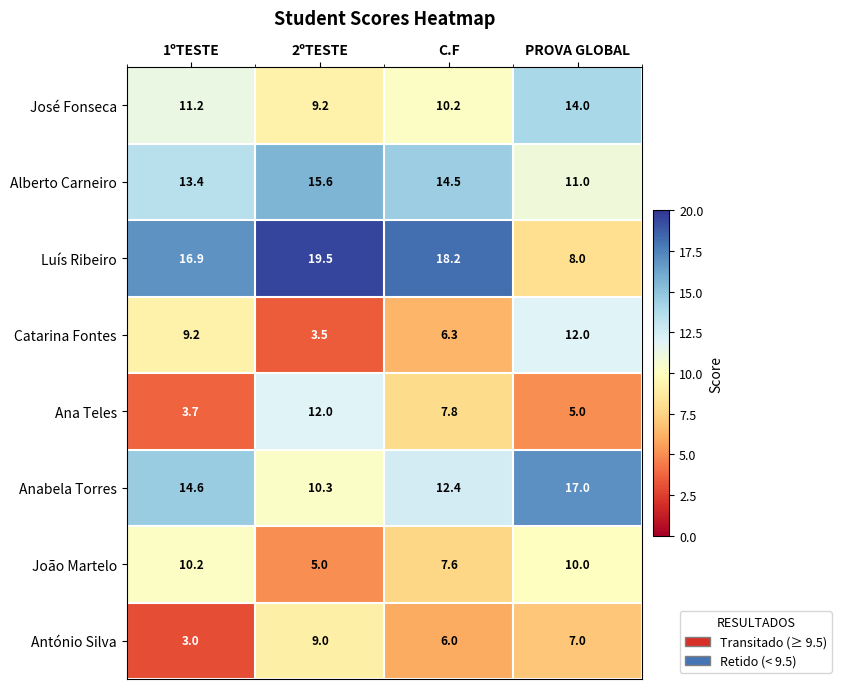

At 1ºTESTE, list the series in order from largest to smallest.

Luís Ribeiro, Anabela Torres, Alberto Carneiro, José Fonseca, João Martelo, Catarina Fontes, Ana Teles, António Silva